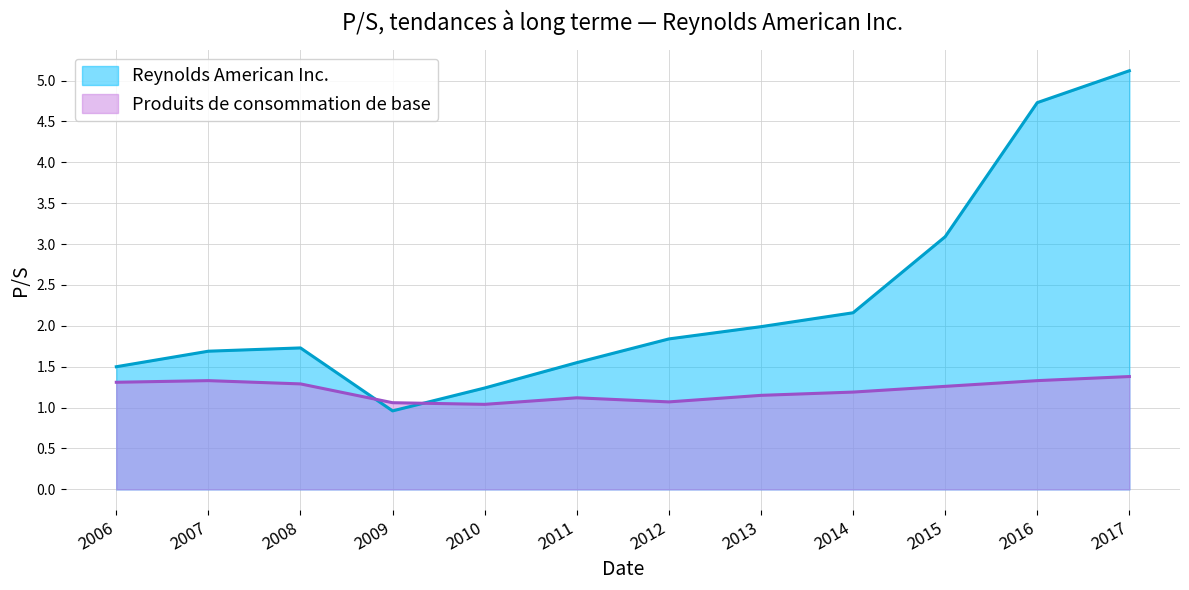

Count the number of data series in this chart.

2